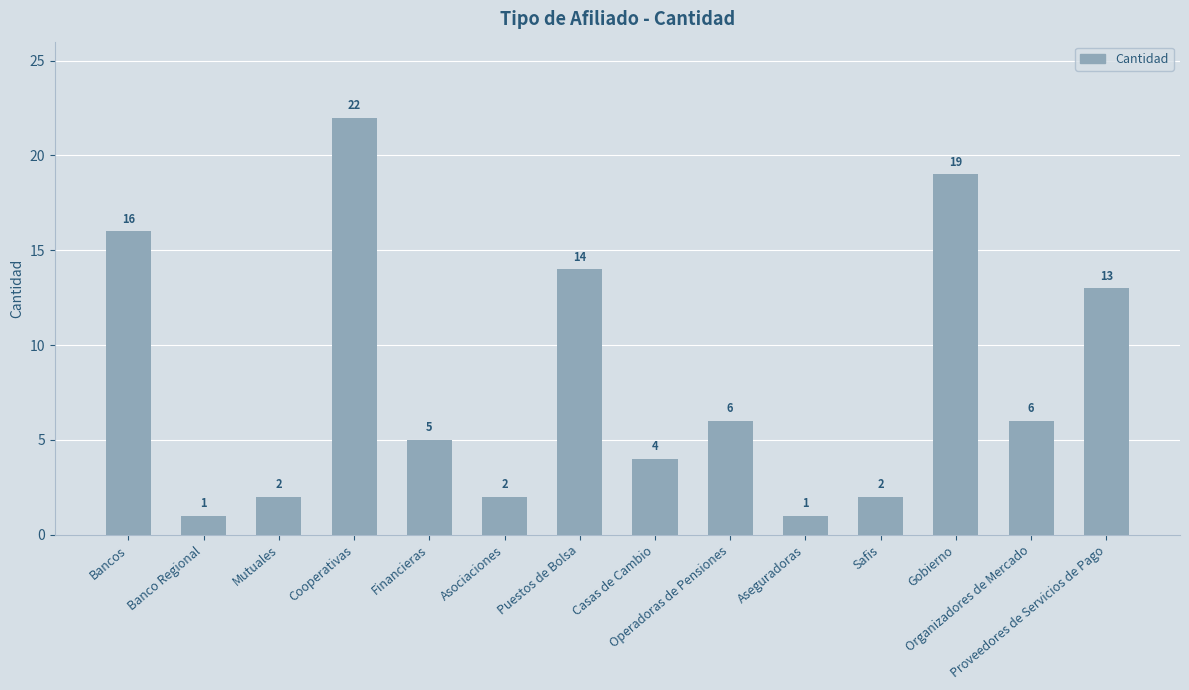

What is the maximum value shown in the chart?

22